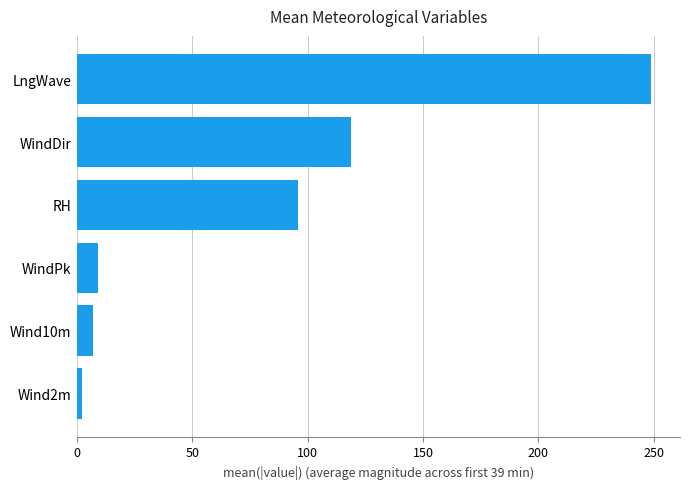

Where is the data nearest to the value 125?

WindDir